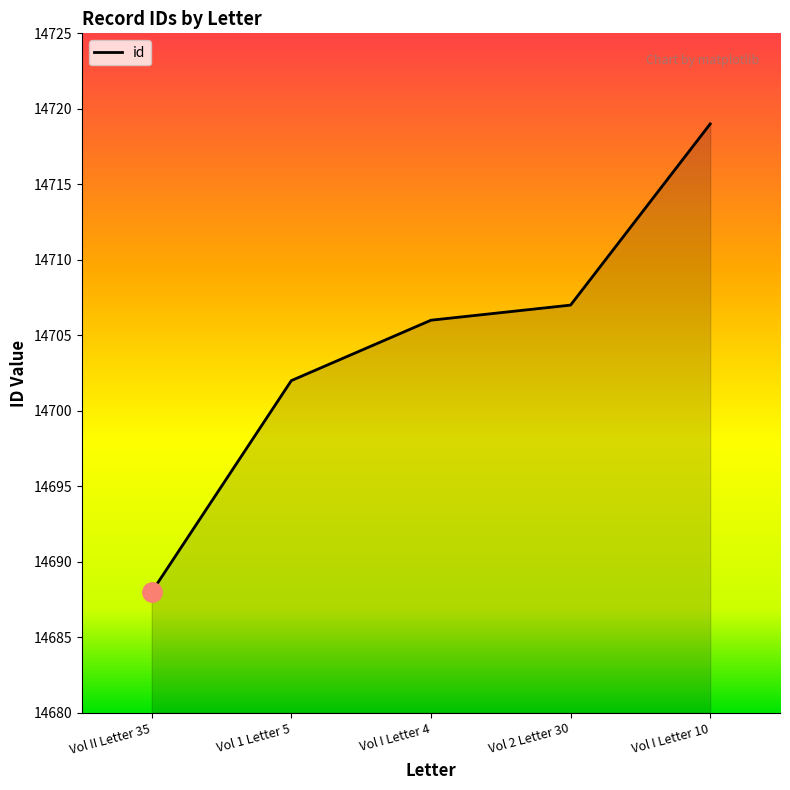

Count the number of data series in this chart.

1